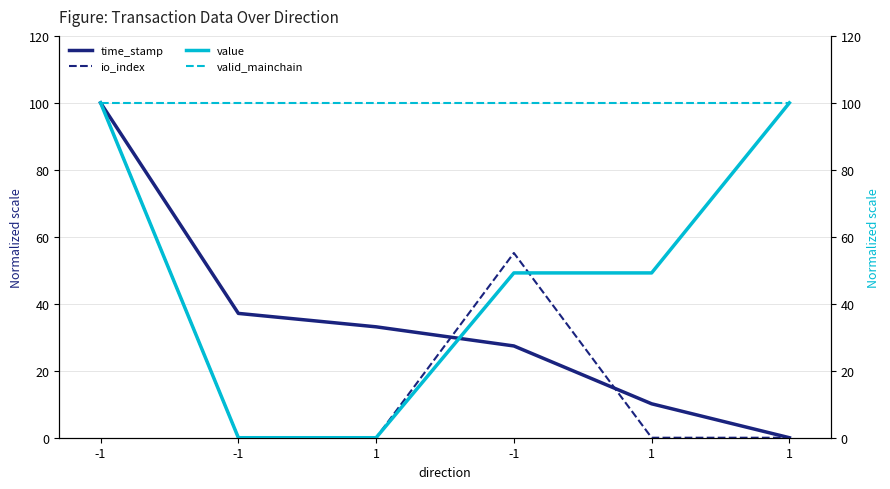

Which series changed the most between -1 and 1?

value